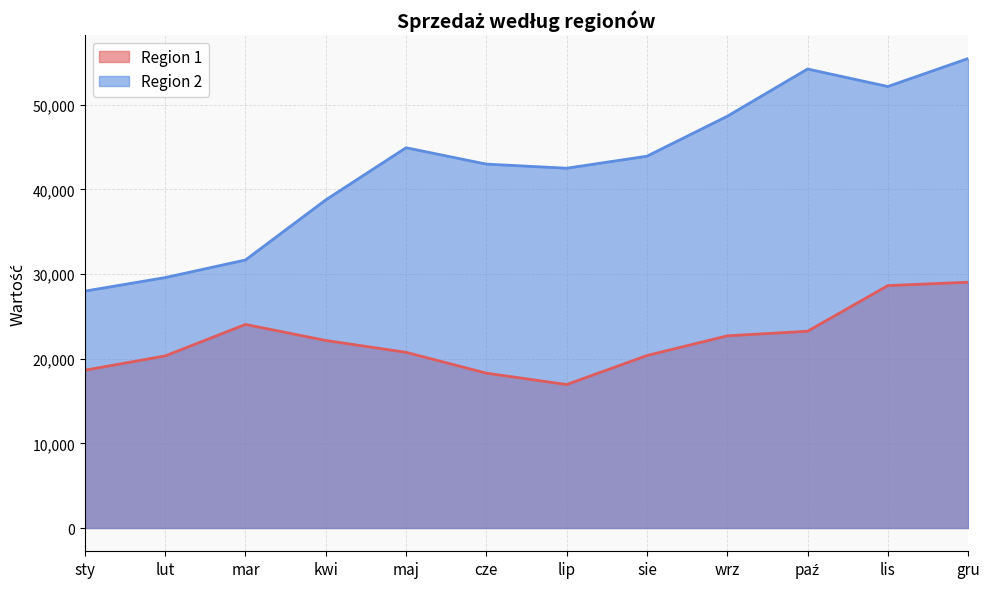

Is the value of Region 2 at maj greater than the value of Region 1 at cze?

Yes